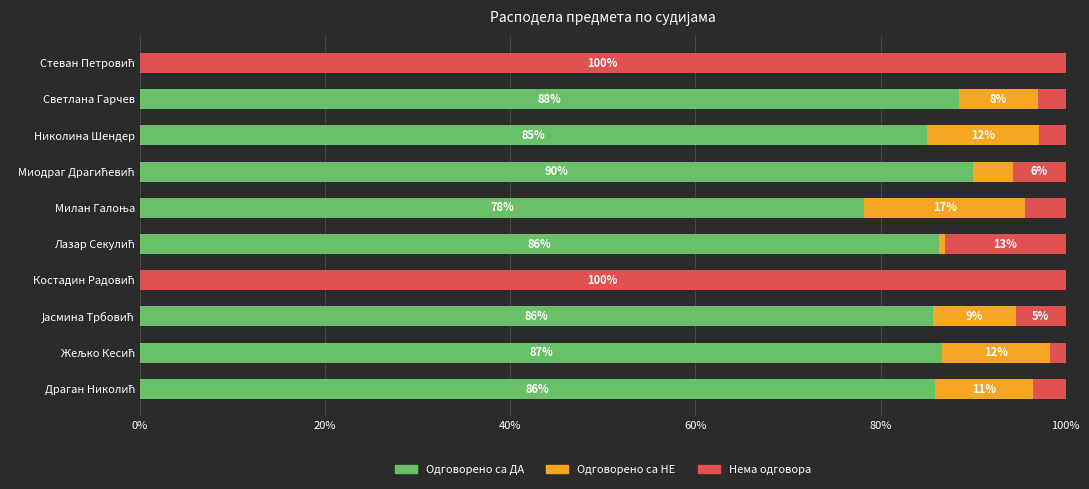

What is the highest value of the Одговорено са ДА series?

89.9